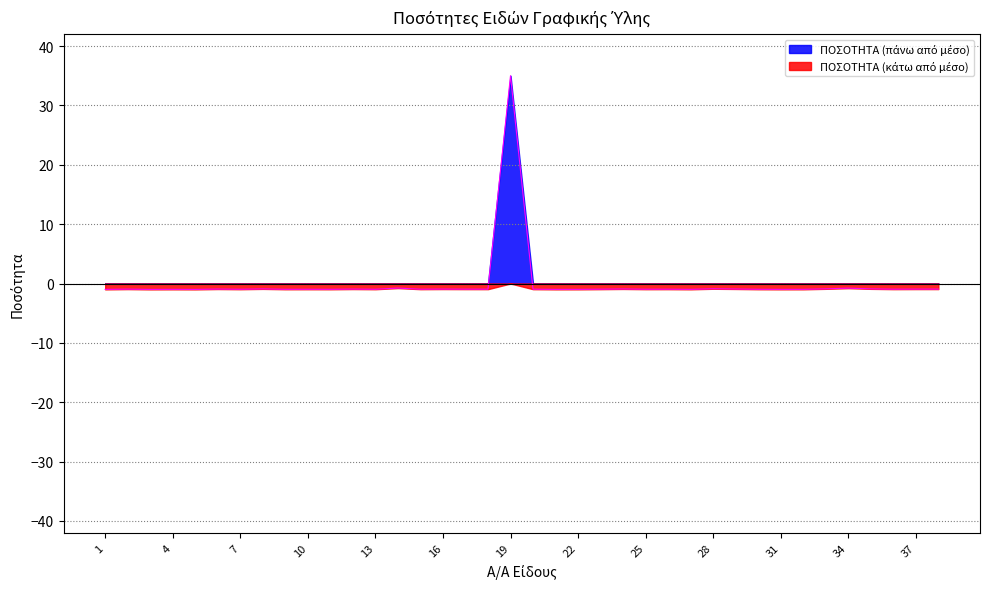

At which category does the data reach its first local peak?

2